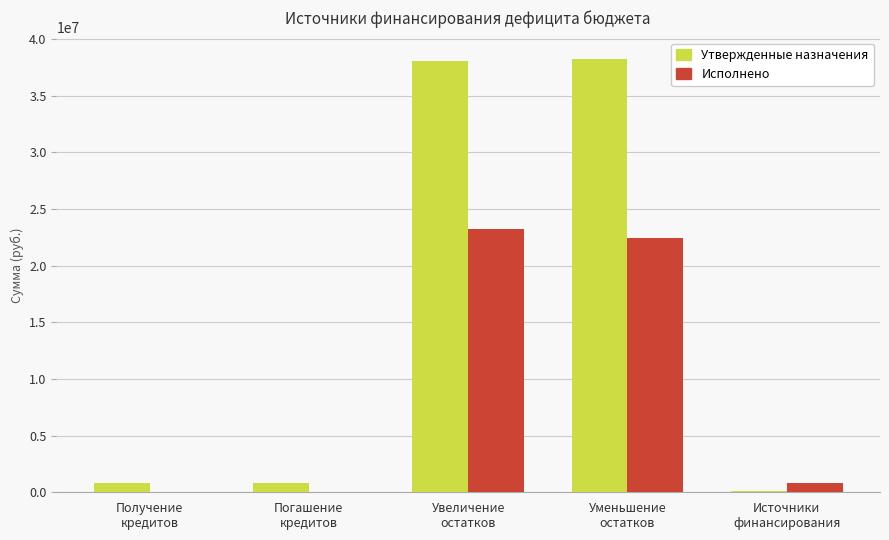

What is the average value of the Исполнено series?

9306329.8